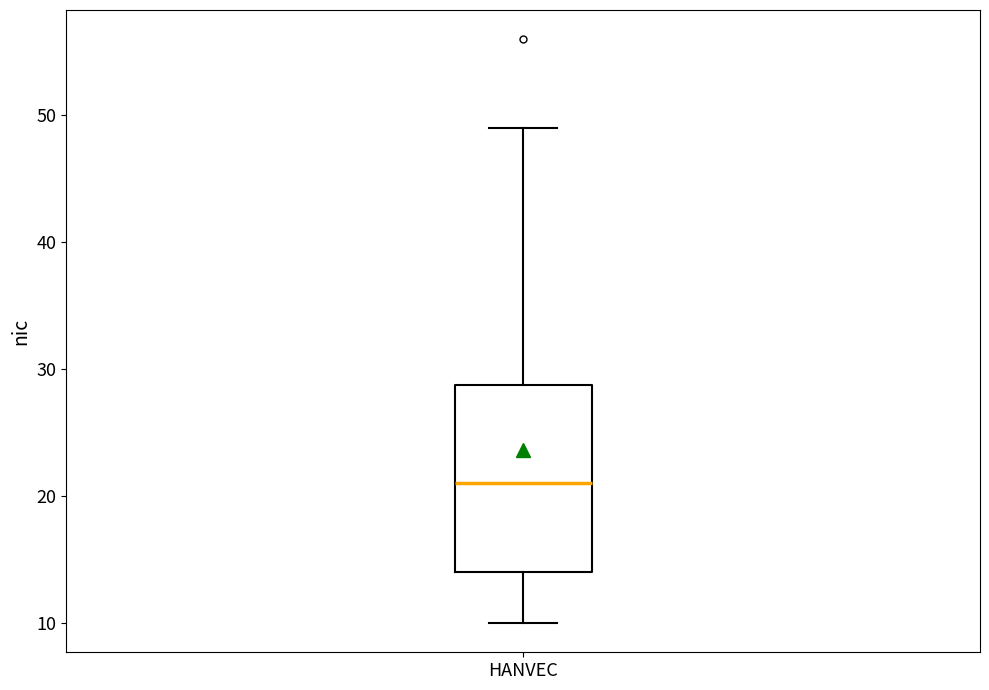

Transcribe this box plot: give where the median line is, the range the box spans, and where the two whiskers end, as read against the y-axis. The values are not printed on the chart, so give them approximately, as read against the axis.

median 21, box 14 to 29, whiskers 10 to 49